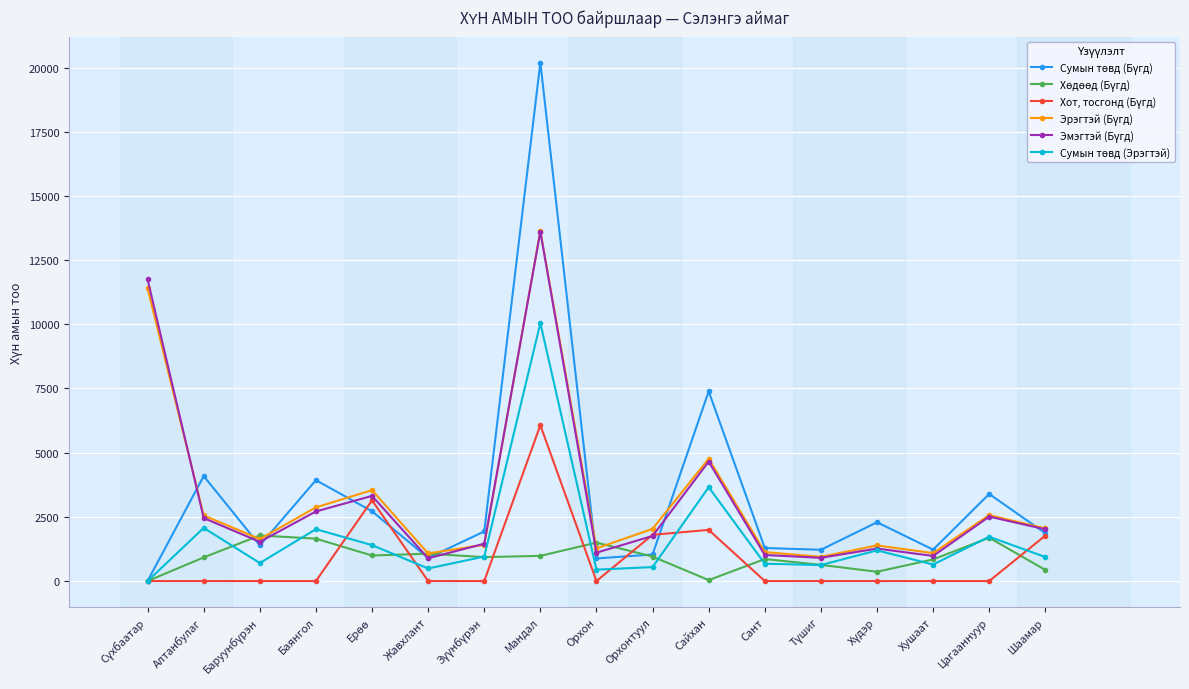

At which category is the sum across all series the highest?

Мандал